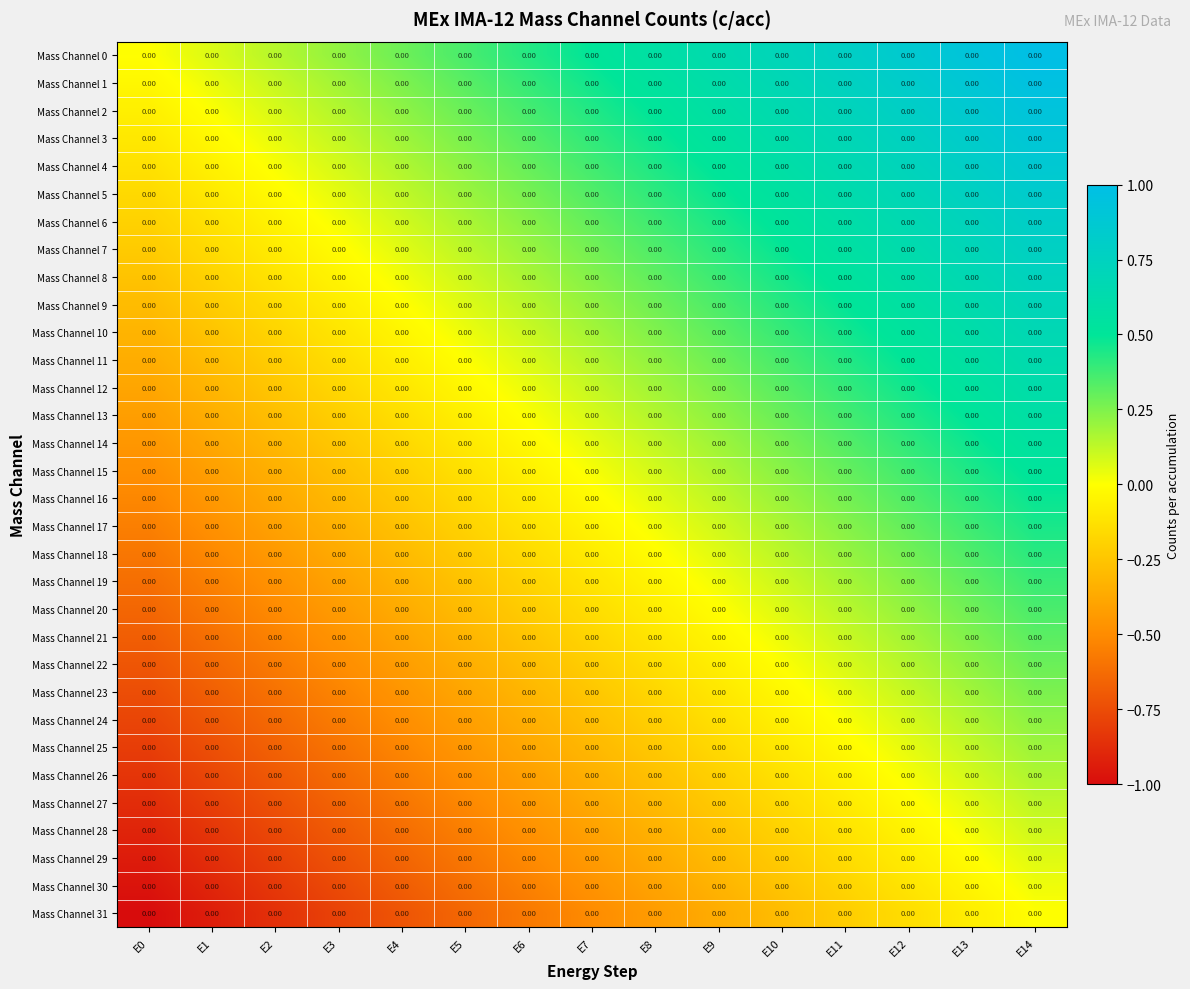

At which label does Mass Channel 9 first exceed 0?

E5